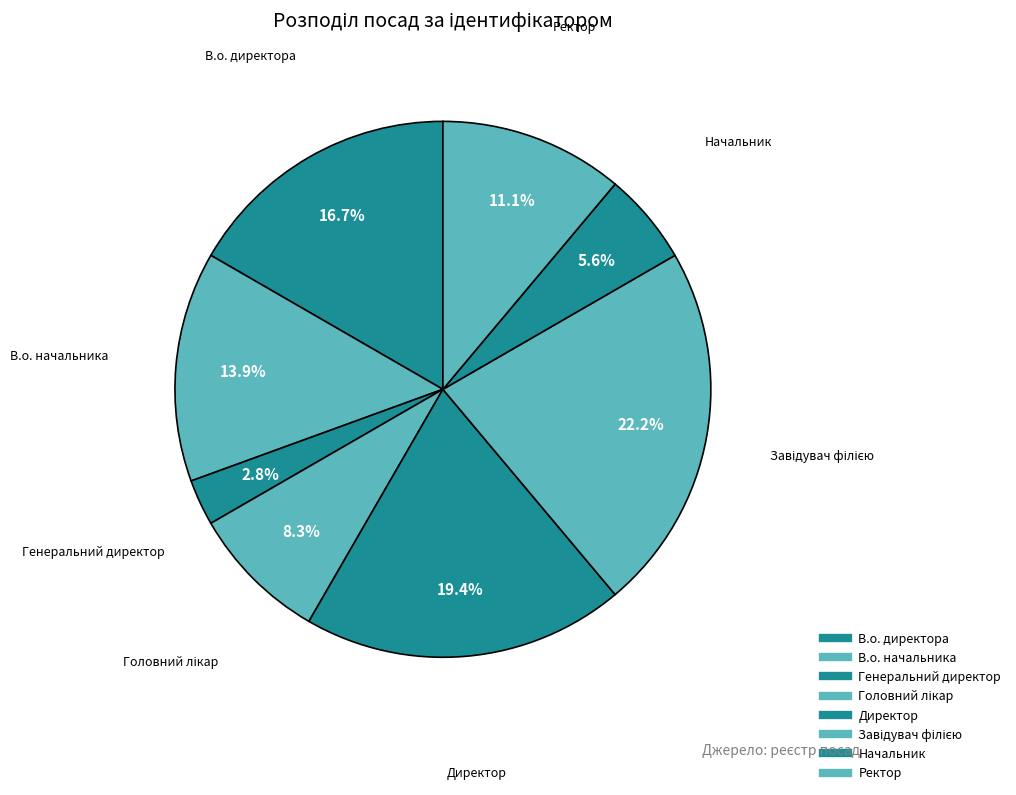

Count the number of slices in the pie.

8